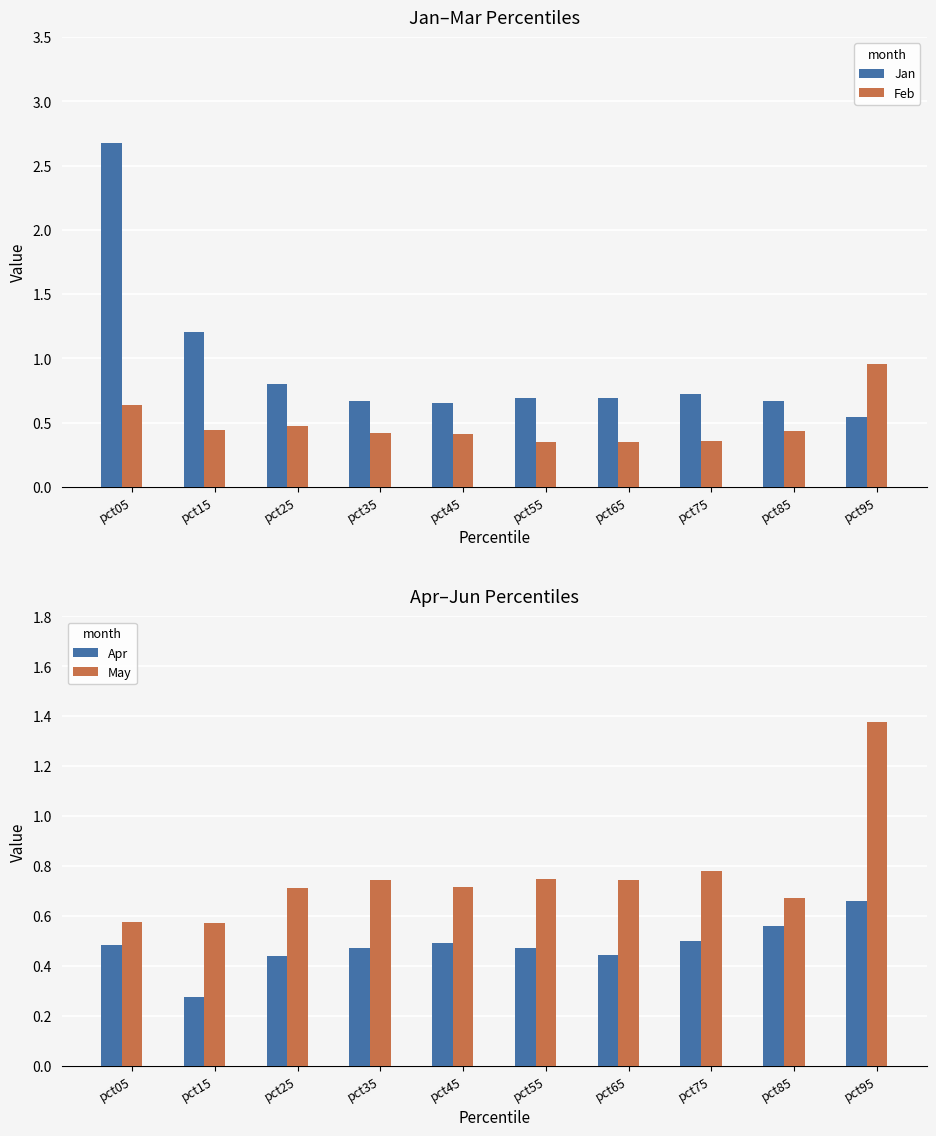

What is the difference between the maximum and minimum values in the Jan series?

2.1